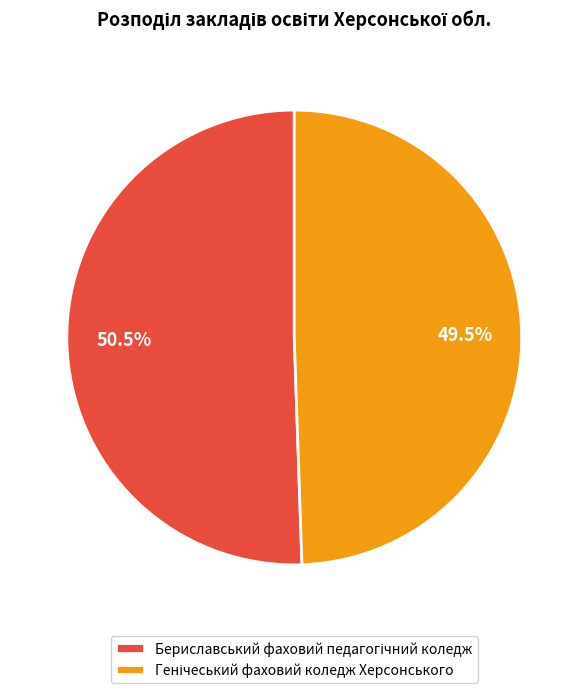

Does any single category account for the majority?

Yes